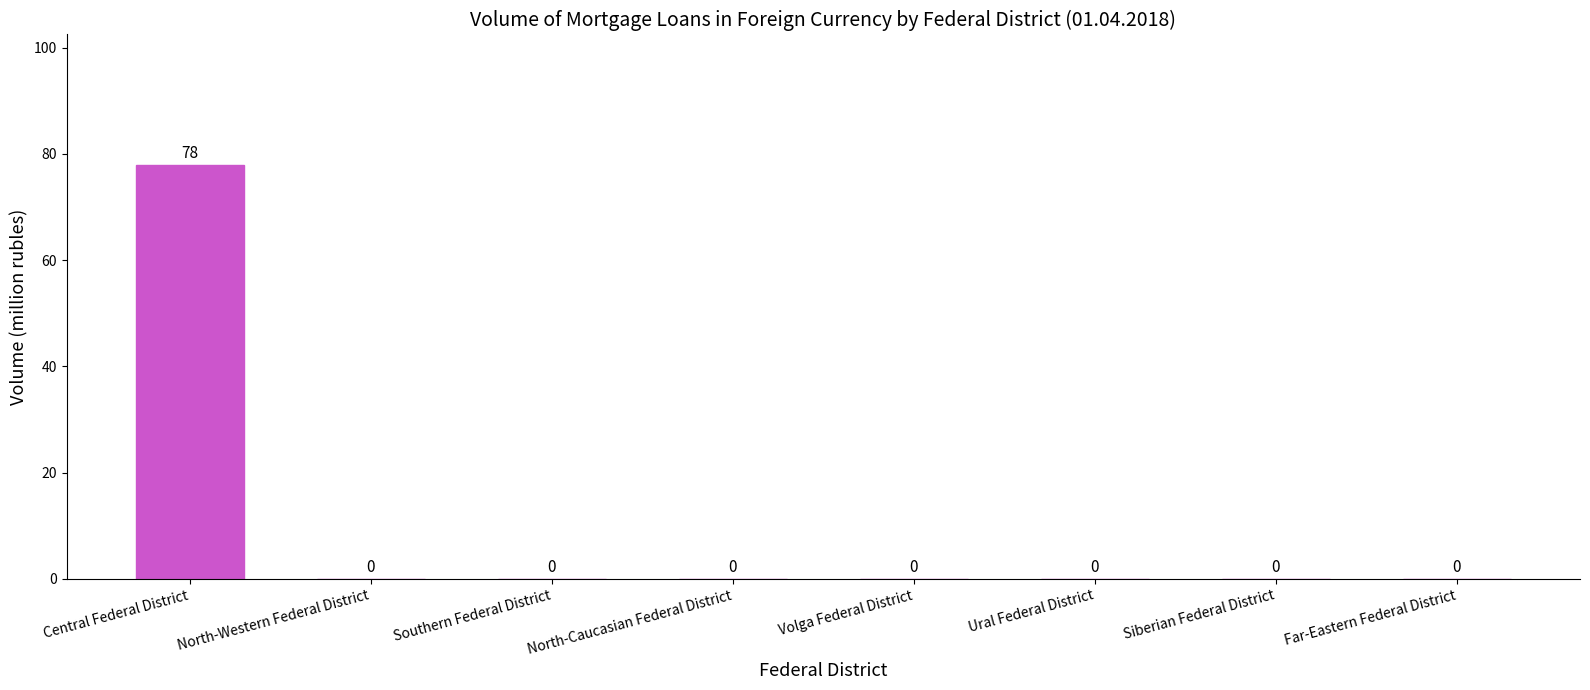

What is the sum of the values at Far-Eastern Federal District and Central Federal District?

78